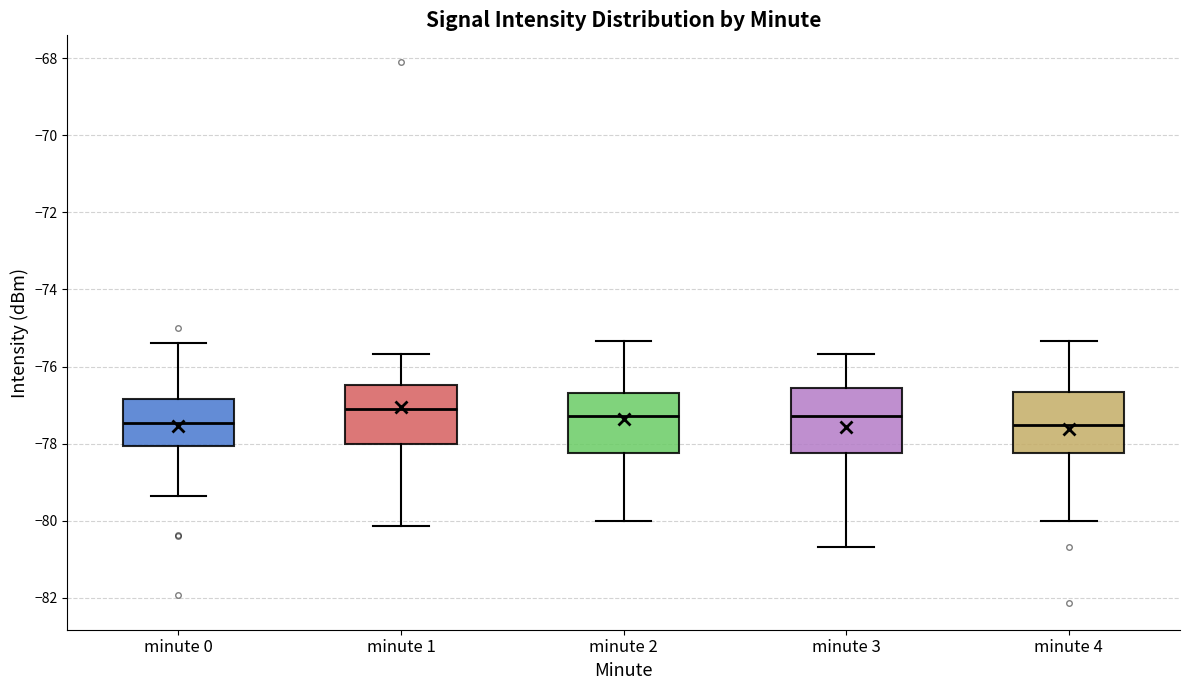

Reading left to right, read every box against the y-axis: the position of its median line, the range the box covers, and the ends of its whiskers. The values are not printed on the chart, so give them approximately, as read against the axis.

minute 0: median -77.4, box -78.0 to -76.8, whiskers -79.4 to -75.4
minute 1: median -77.0, box -78.0 to -76.4, whiskers -80.2 to -75.6
minute 2: median -77.2, box -78.2 to -76.6, whiskers -80.0 to -75.4
minute 3: median -77.2, box -78.2 to -76.6, whiskers -80.6 to -75.6
minute 4: median -77.6, box -78.2 to -76.6, whiskers -80.0 to -75.4